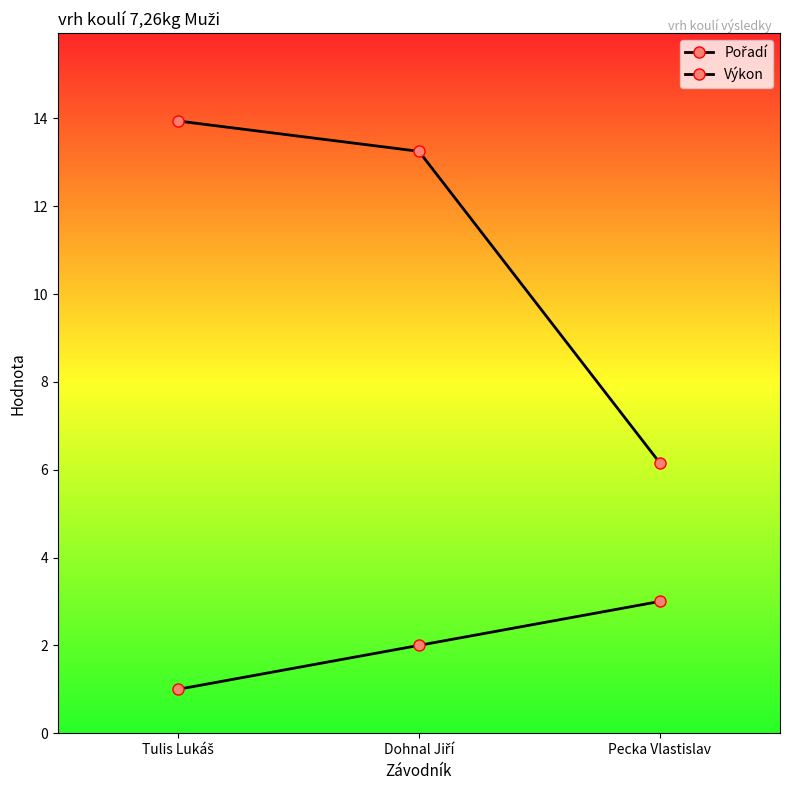

How many lines are shown in the chart?

2